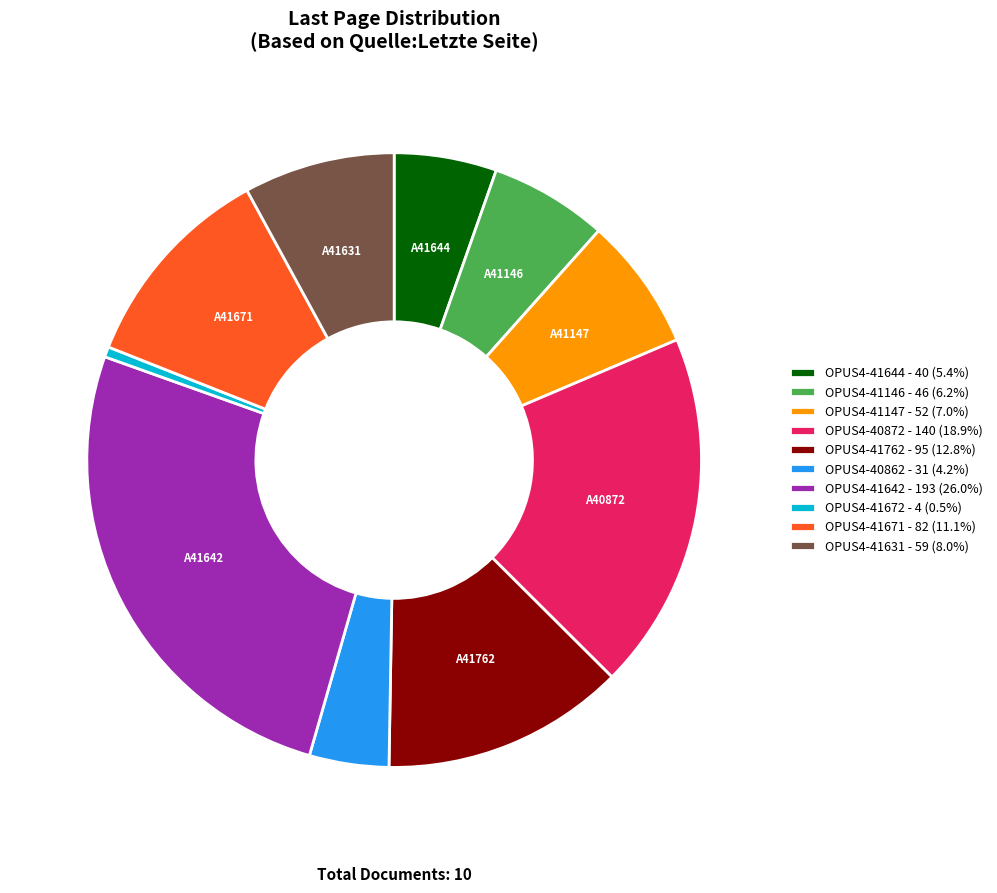

Does any single category account for the majority?

No